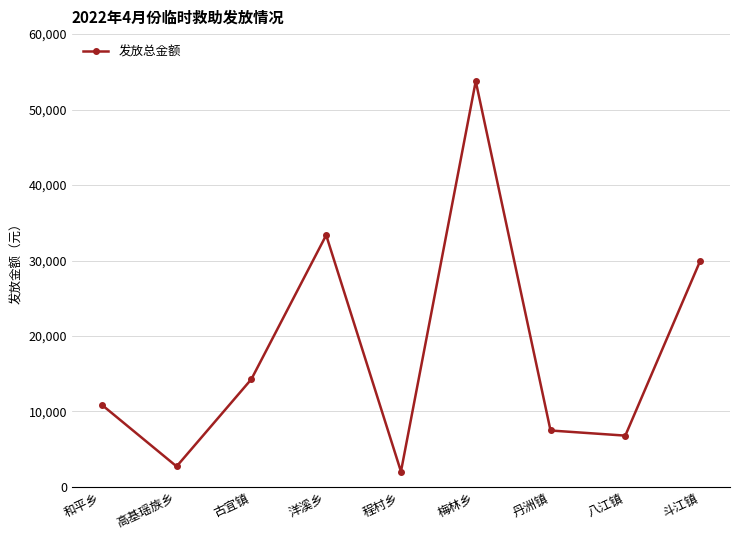

Count the number of categories in the chart.

9